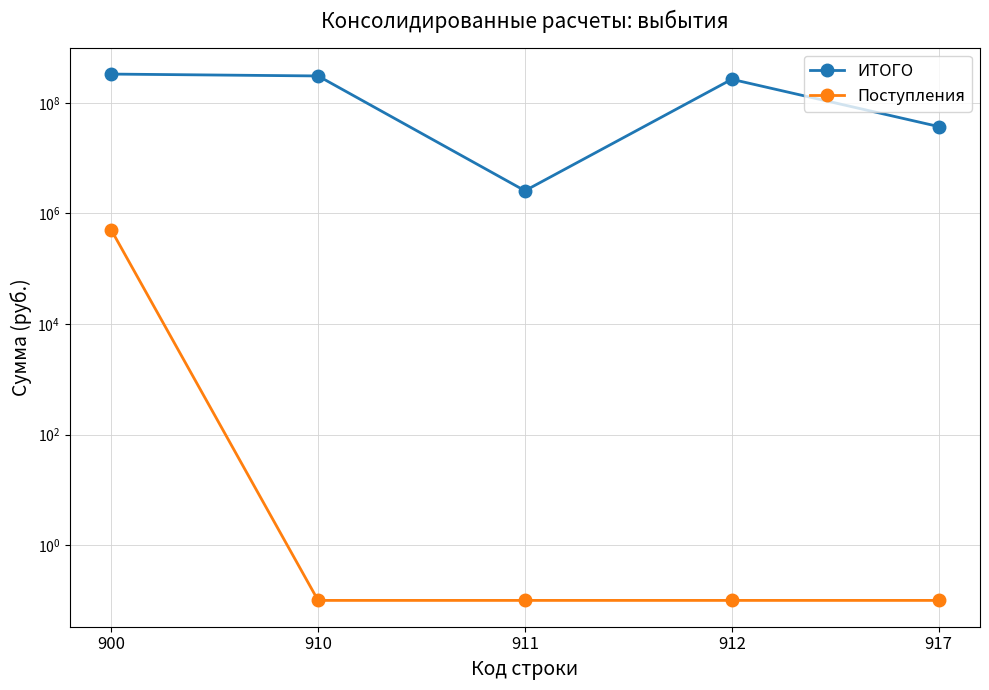

At 911, list the series in order from smallest to largest.

Поступления, ИТОГО